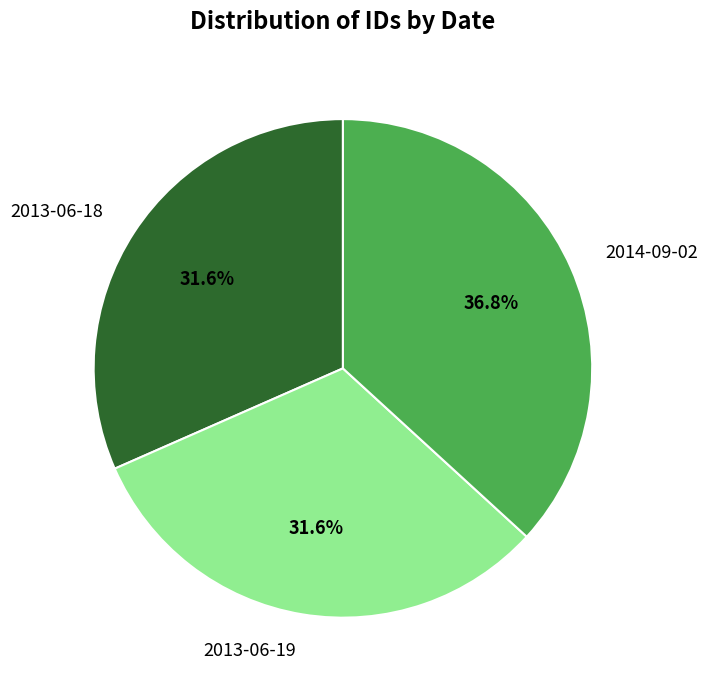

How much of the chart is everything except 2013-06-19?

68.4%